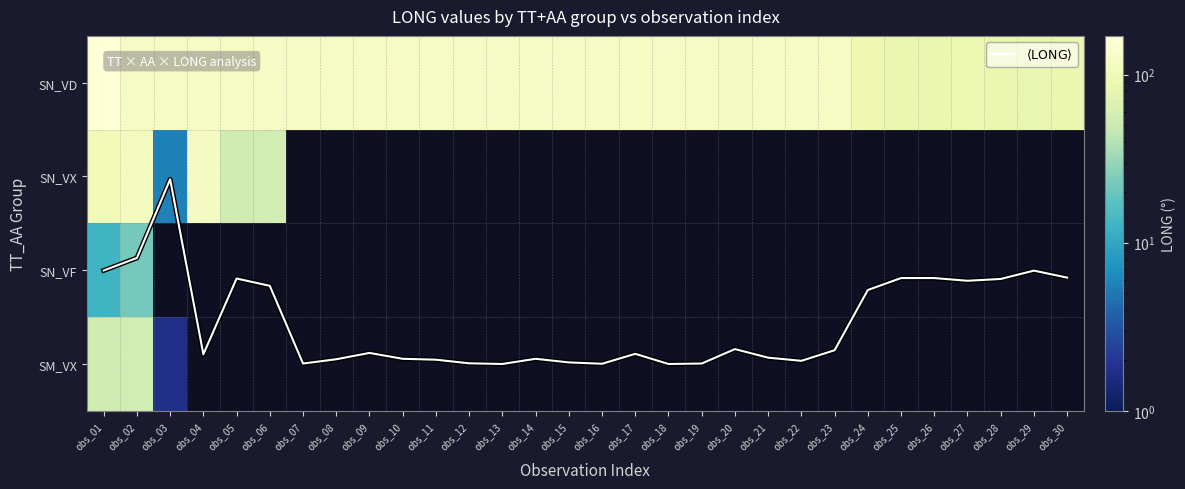

List the series in order of their overall mean, highest first.

SN_VD, SN_VX, SN_VF, SM_VX, $\langle \mathrm{LONG} \rangle$